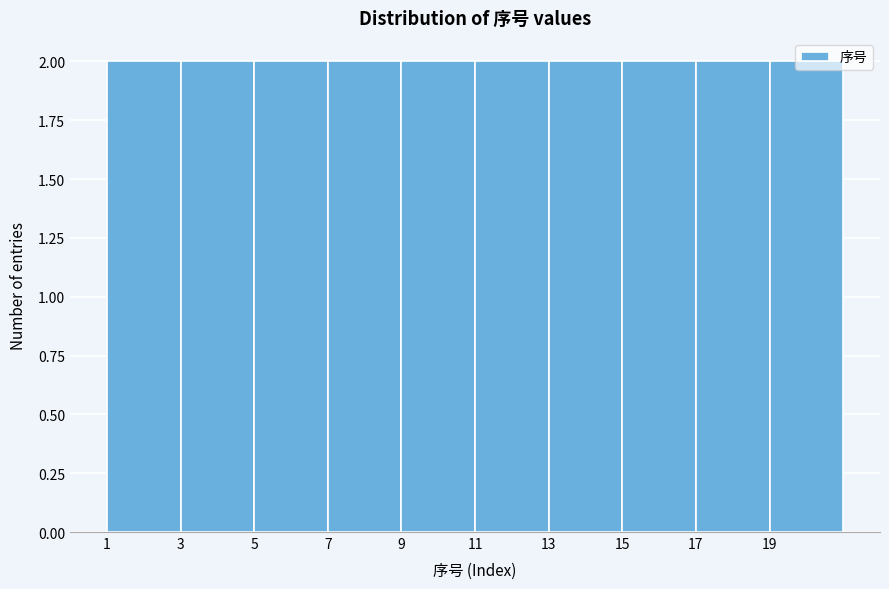

Reading left to right, list every bar in this chart as the range it spans on the x-axis followed by its height. The values are not printed on the chart, so give them approximately, as read against the axis.

1 to 3: 2
3 to 5: 2
5 to 7: 2
7 to 9: 2
9 to 11: 2
11 to 13: 2
13 to 15: 2
15 to 17: 2
17 to 19: 2
19 to 21: 2